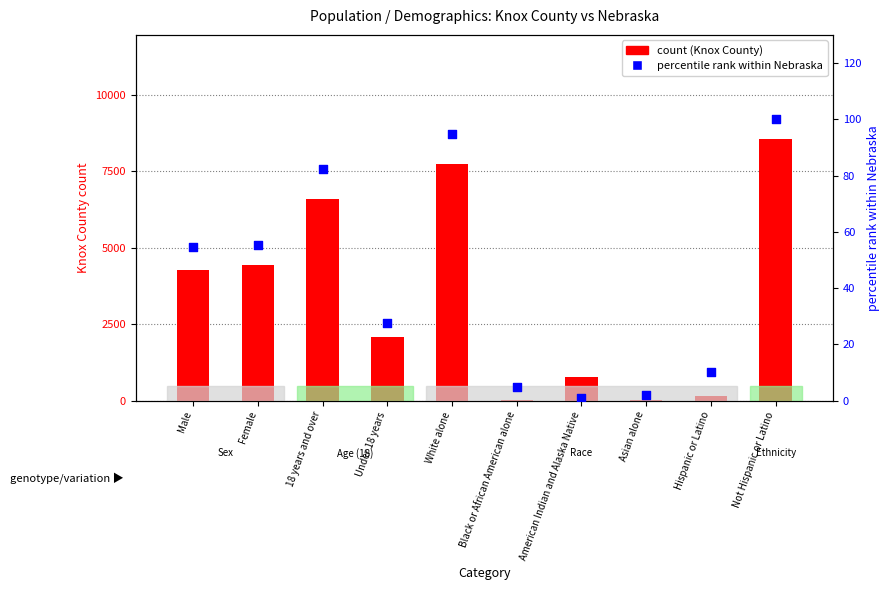

Which series contains the lowest Y value?

percentile rank within Nebraska